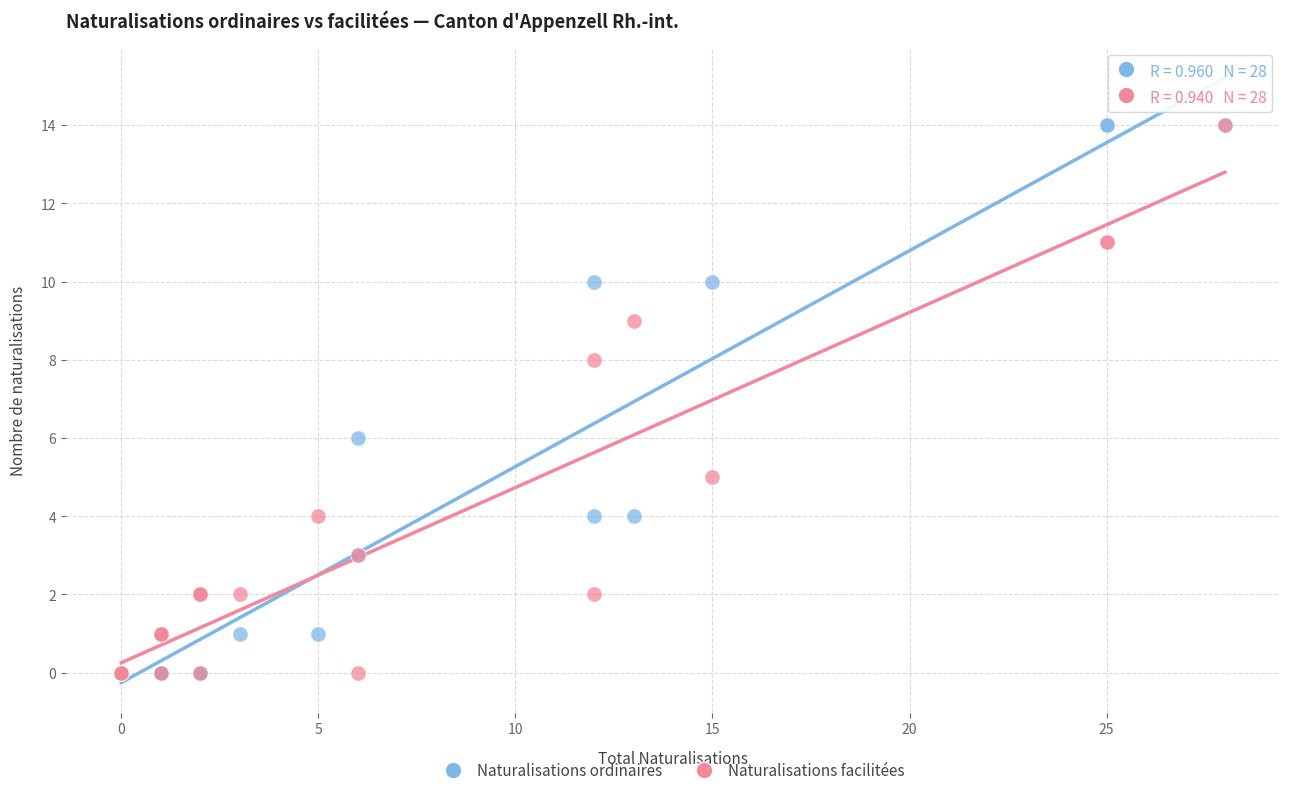

What are all the series names shown in the legend?

Naturalisations ordinaires, Naturalisations facilitées